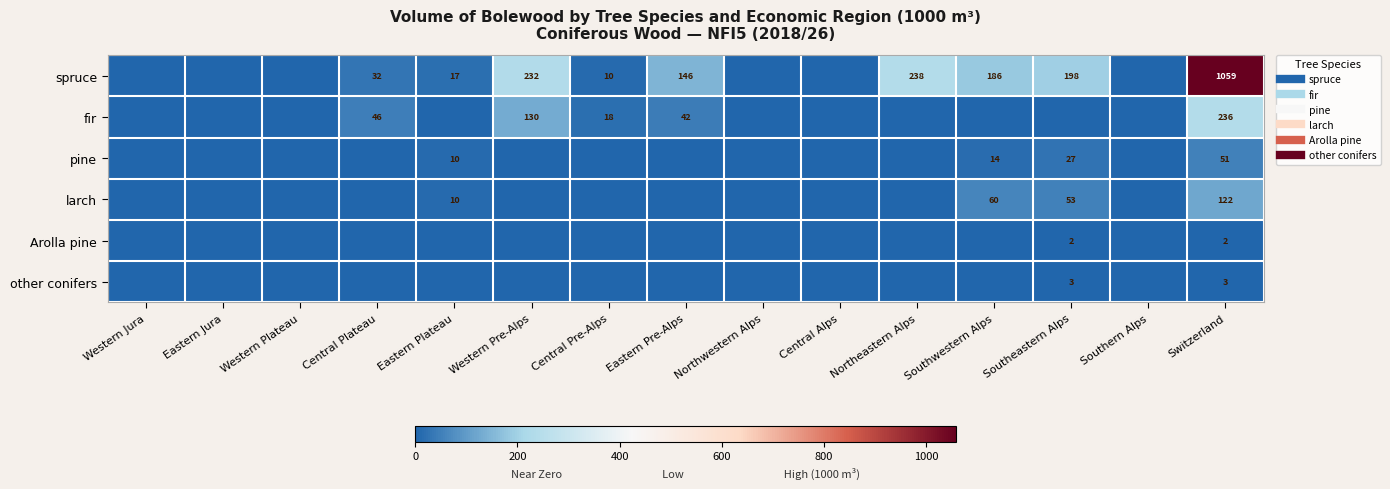

What is the difference between the maximum and minimum values in the larch series?

122